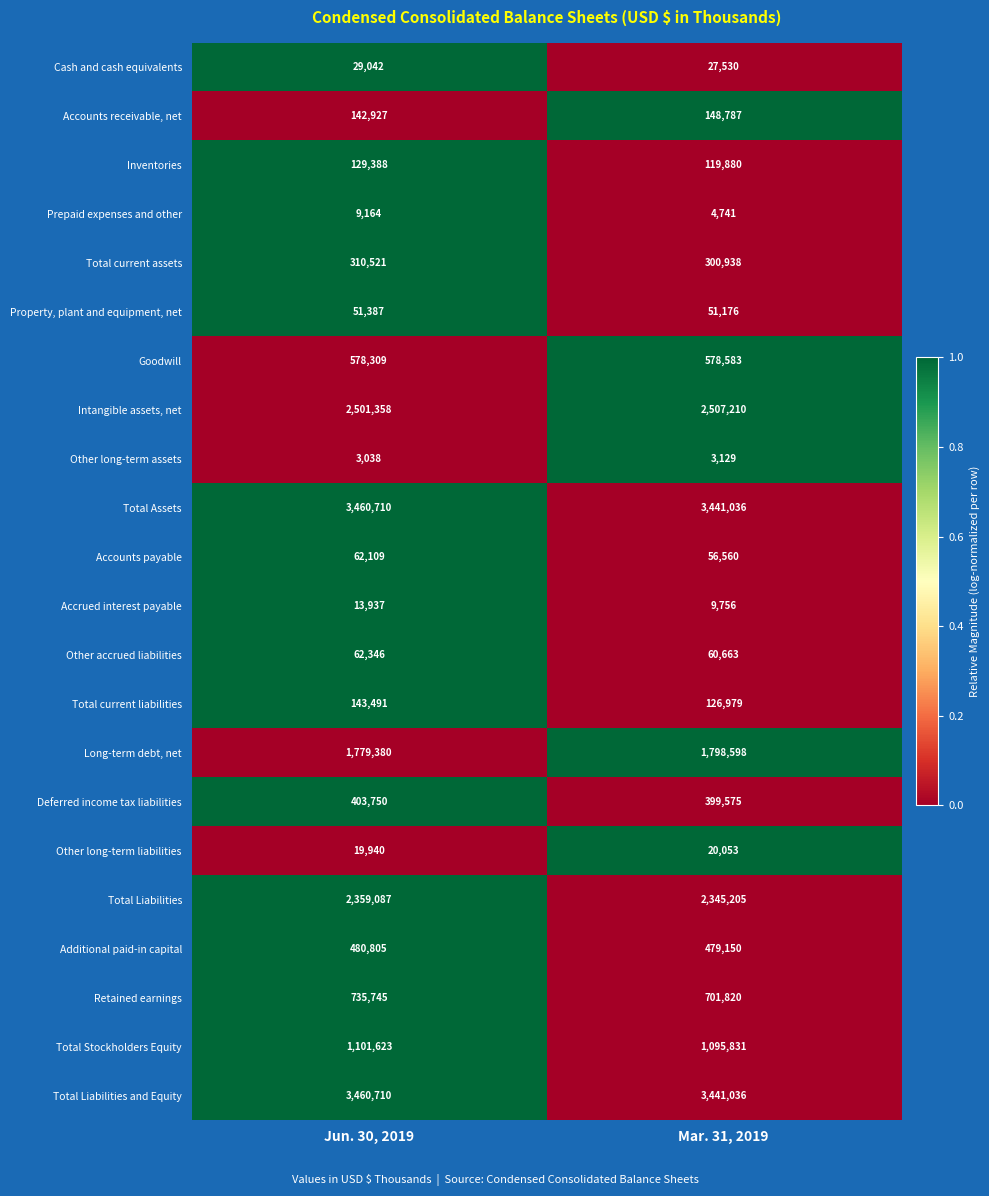

Count the number of data series in this chart.

22